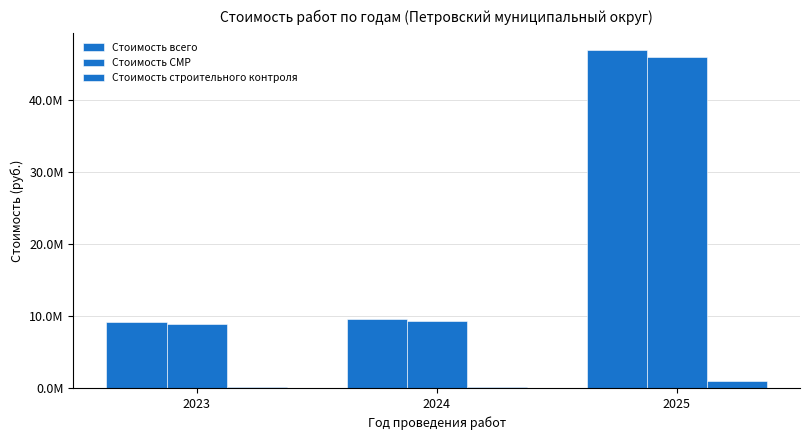

Rank the series at 2025 from highest to lowest value.

Стоимость всего, Стоимость СМР, Стоимость строительного контроля